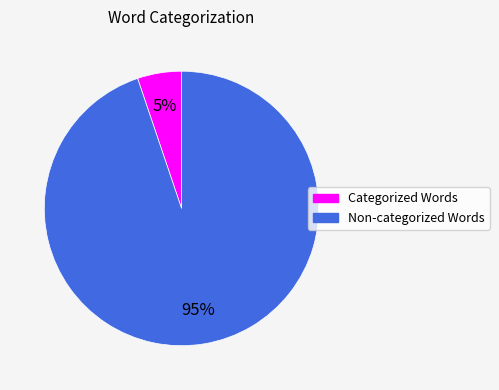

To the nearest percent, what is the difference between the largest and smallest slice percentages?

90%